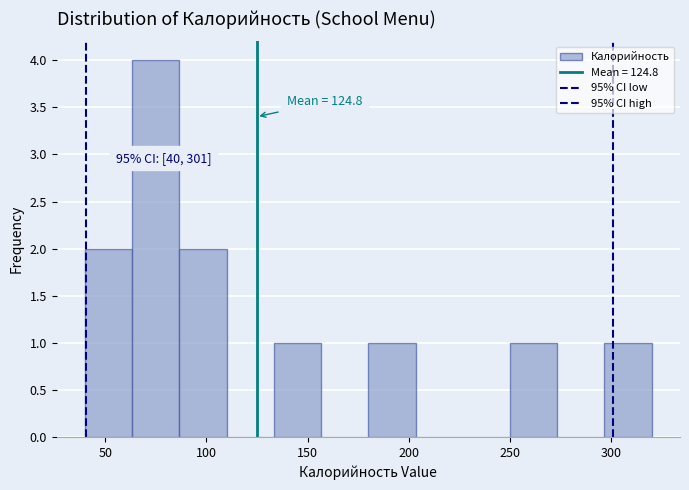

Over which range of the x-axis is the bar tallest?

65 to 85